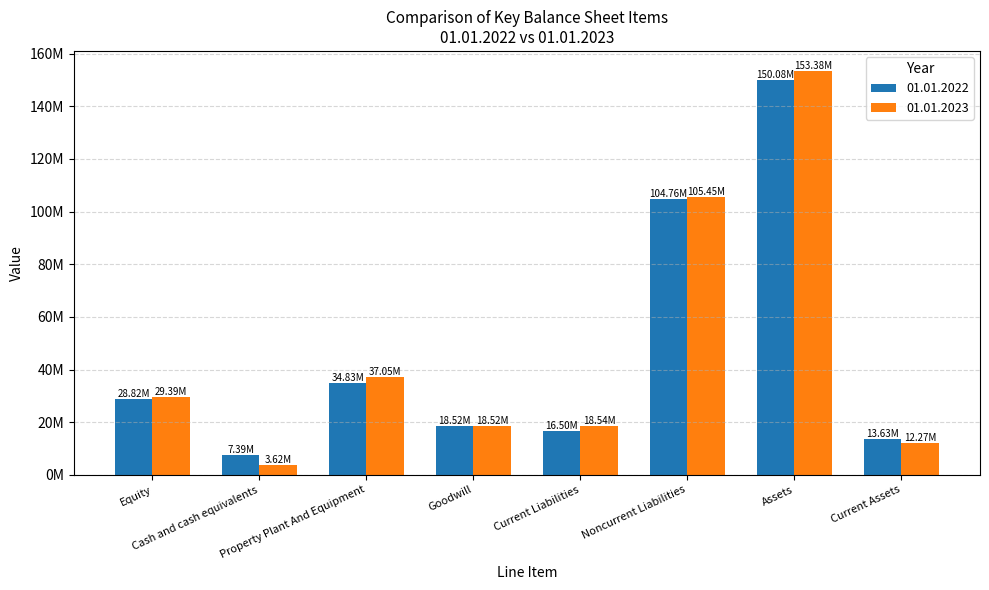

What position from the right is Equity?

8